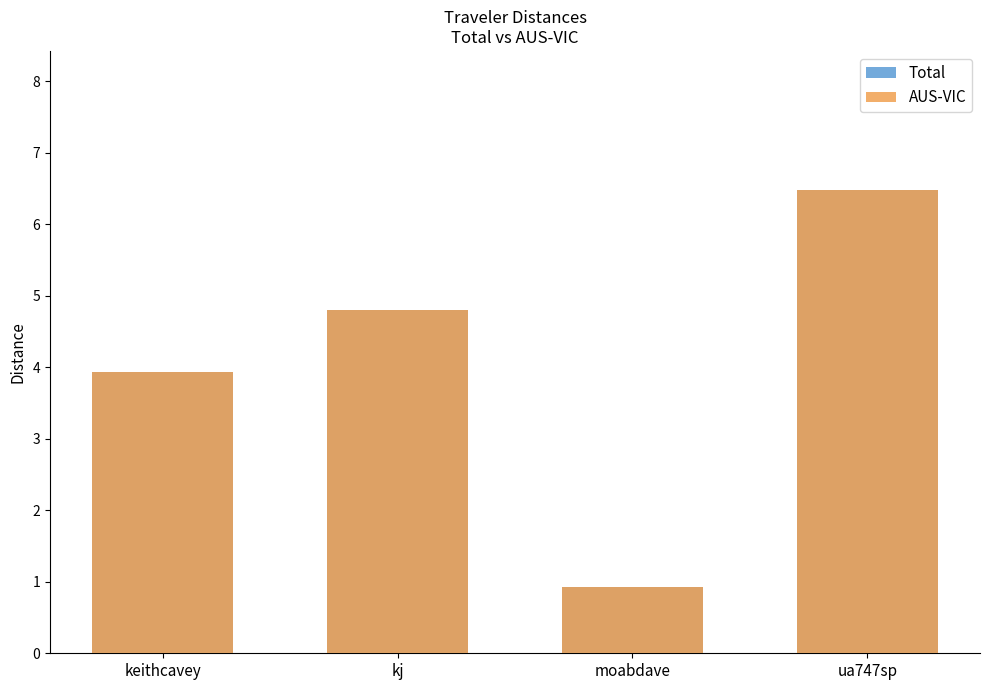

Is it true that AUS-VIC equals 4.8 at kj?

True